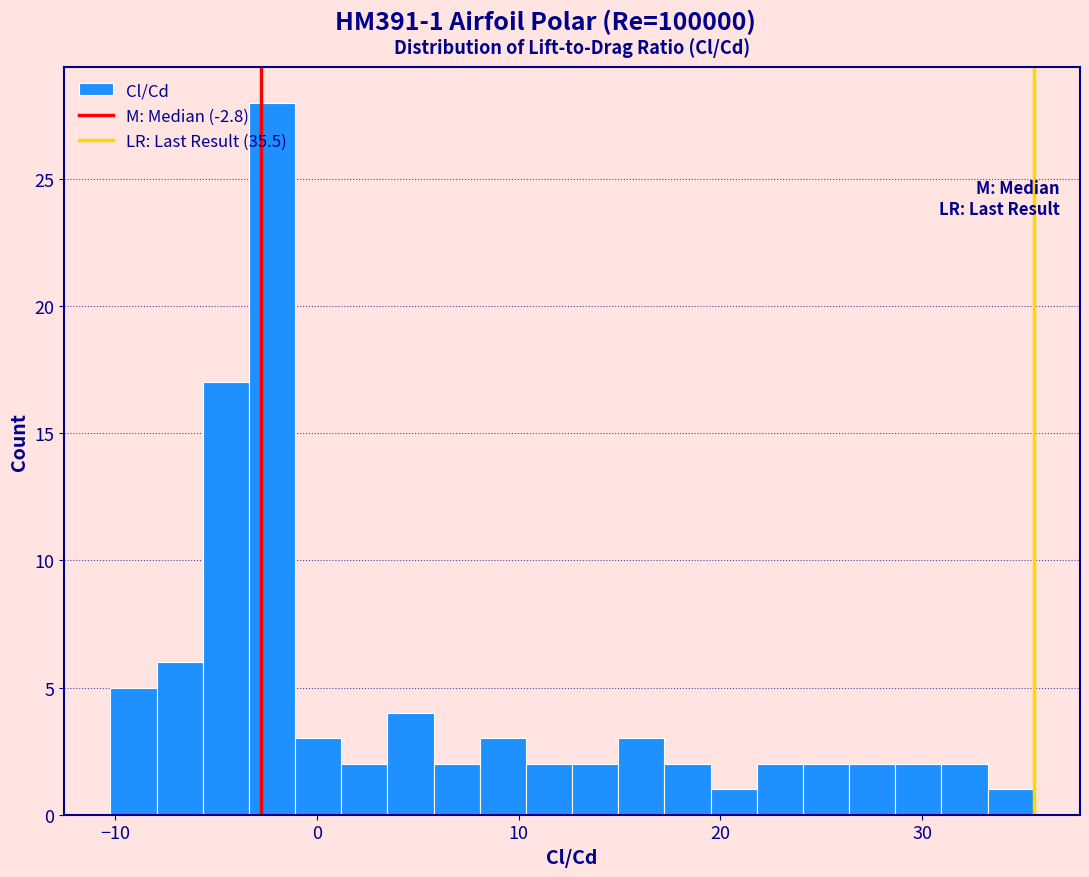

Read against the x-axis, roughly where is the centre of the tallest bar?

-2